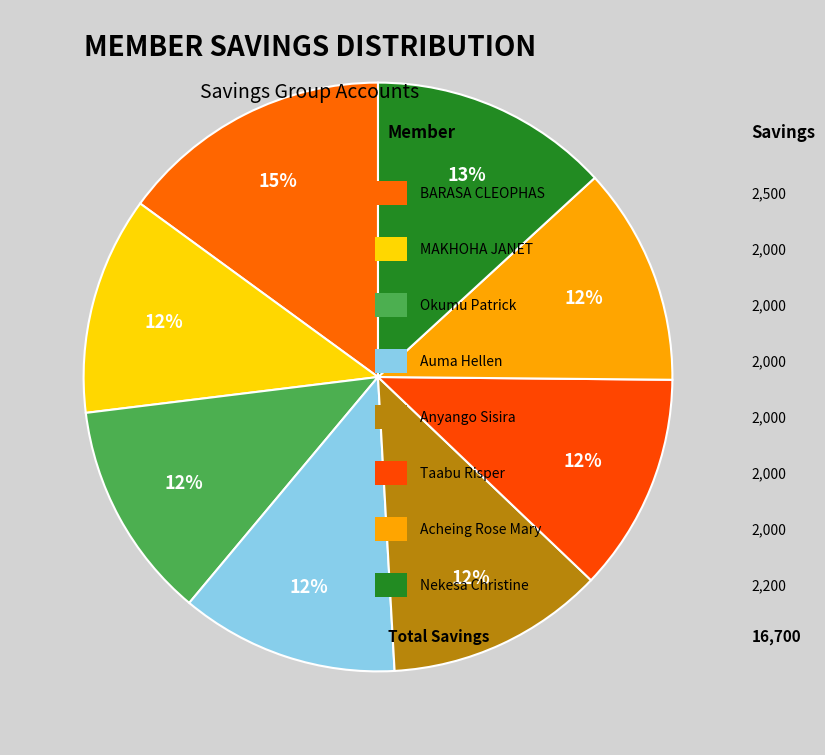

Rank the categories by value from highest to lowest.

BARASA CLEOPHAS, Nekesa Christine Mugeni, MAKHOHA JANET OKUKU, Okumu Patrick, Auma Hellen, Anyango Sisira, Taabu Risper, Acheing Rose Mary